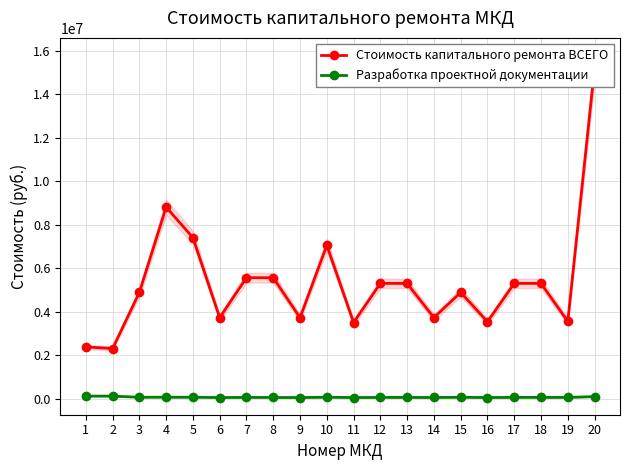

At which category does Стоимость капитального ремонта ВСЕГО reach its first local valley?

2